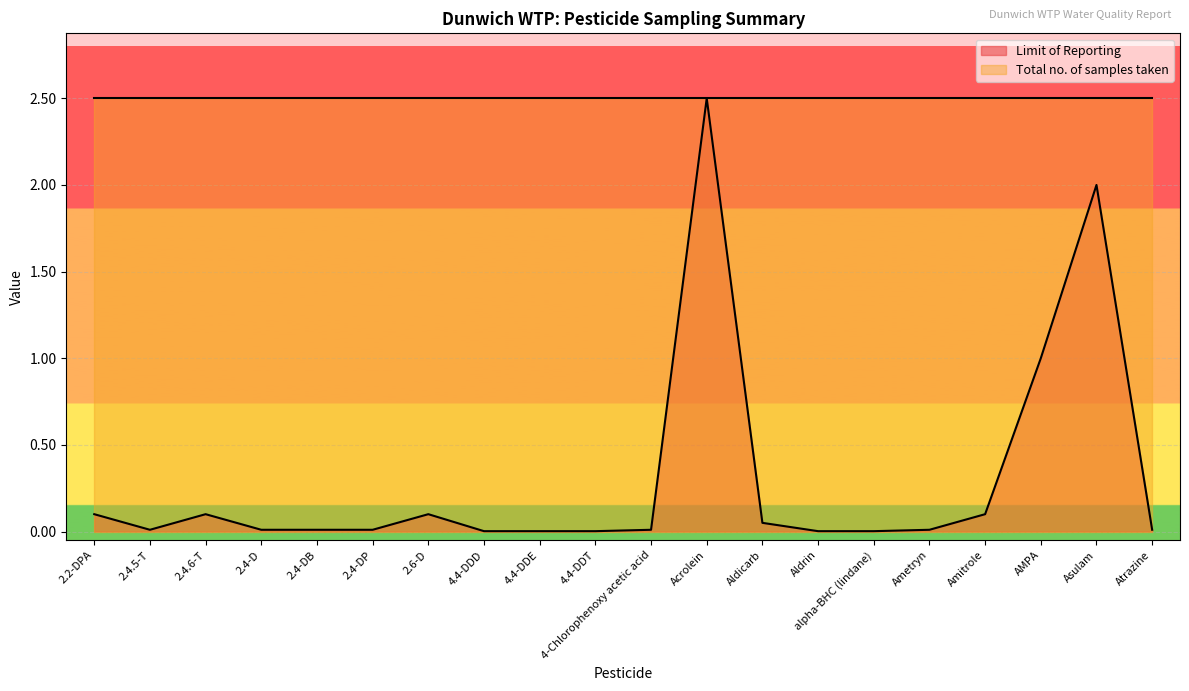

What is the label of the 9th point from the right?

Acrolein